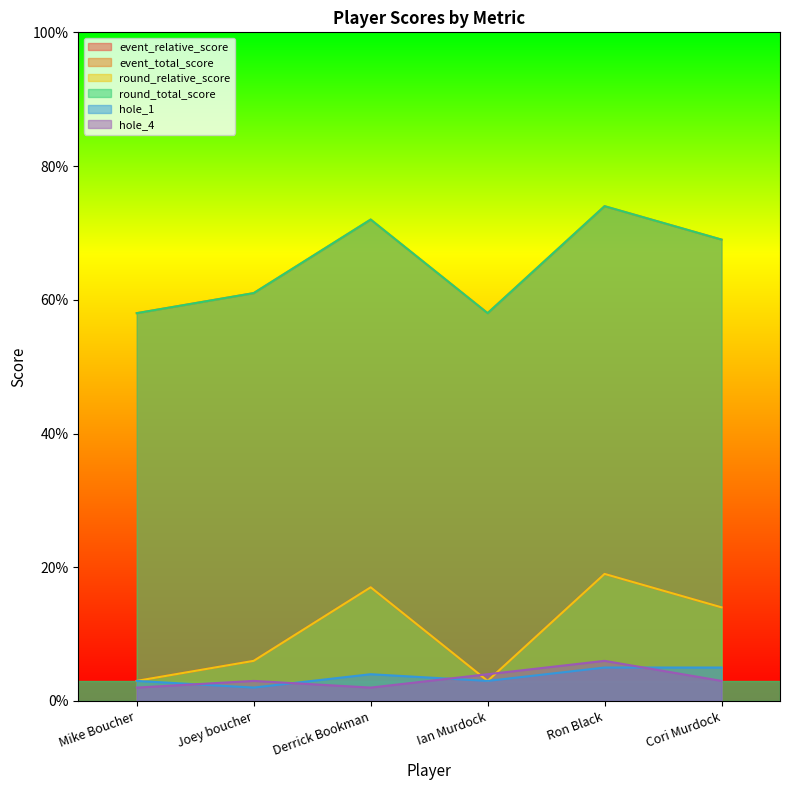

List the series in order of their peak value, lowest first.

hole_1, hole_4, event_relative_score, round_relative_score, event_total_score, round_total_score